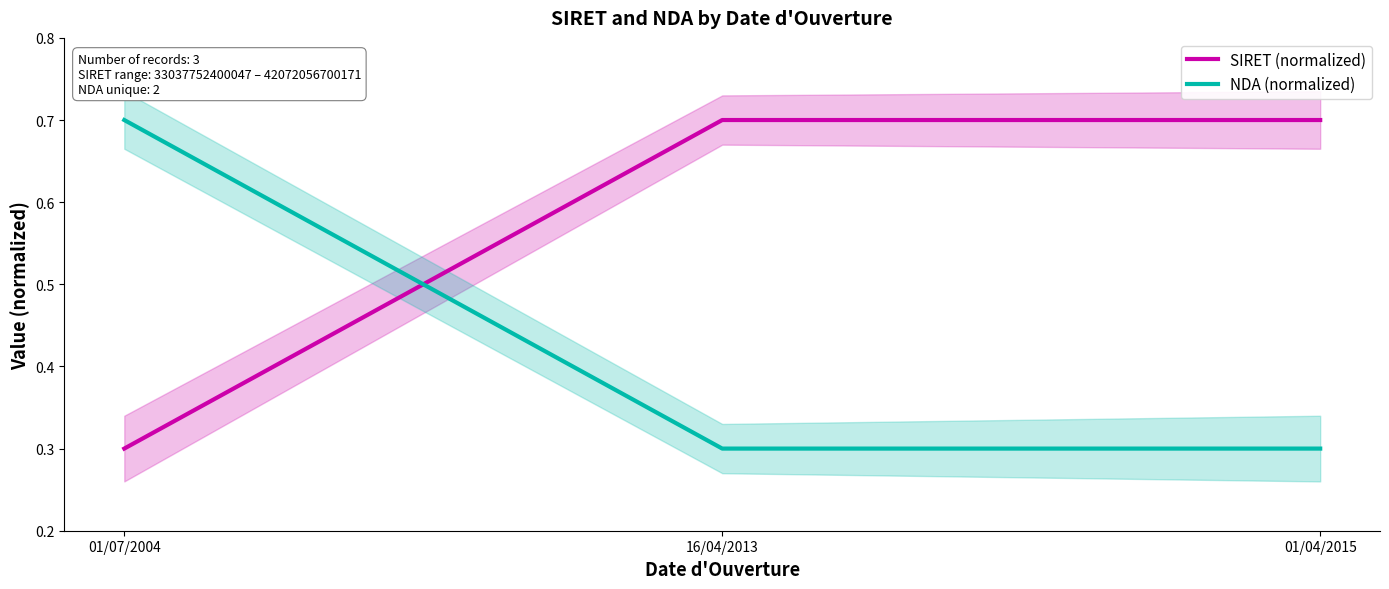

At which label does SIRET (normalized) reach its minimum?

01/07/2004